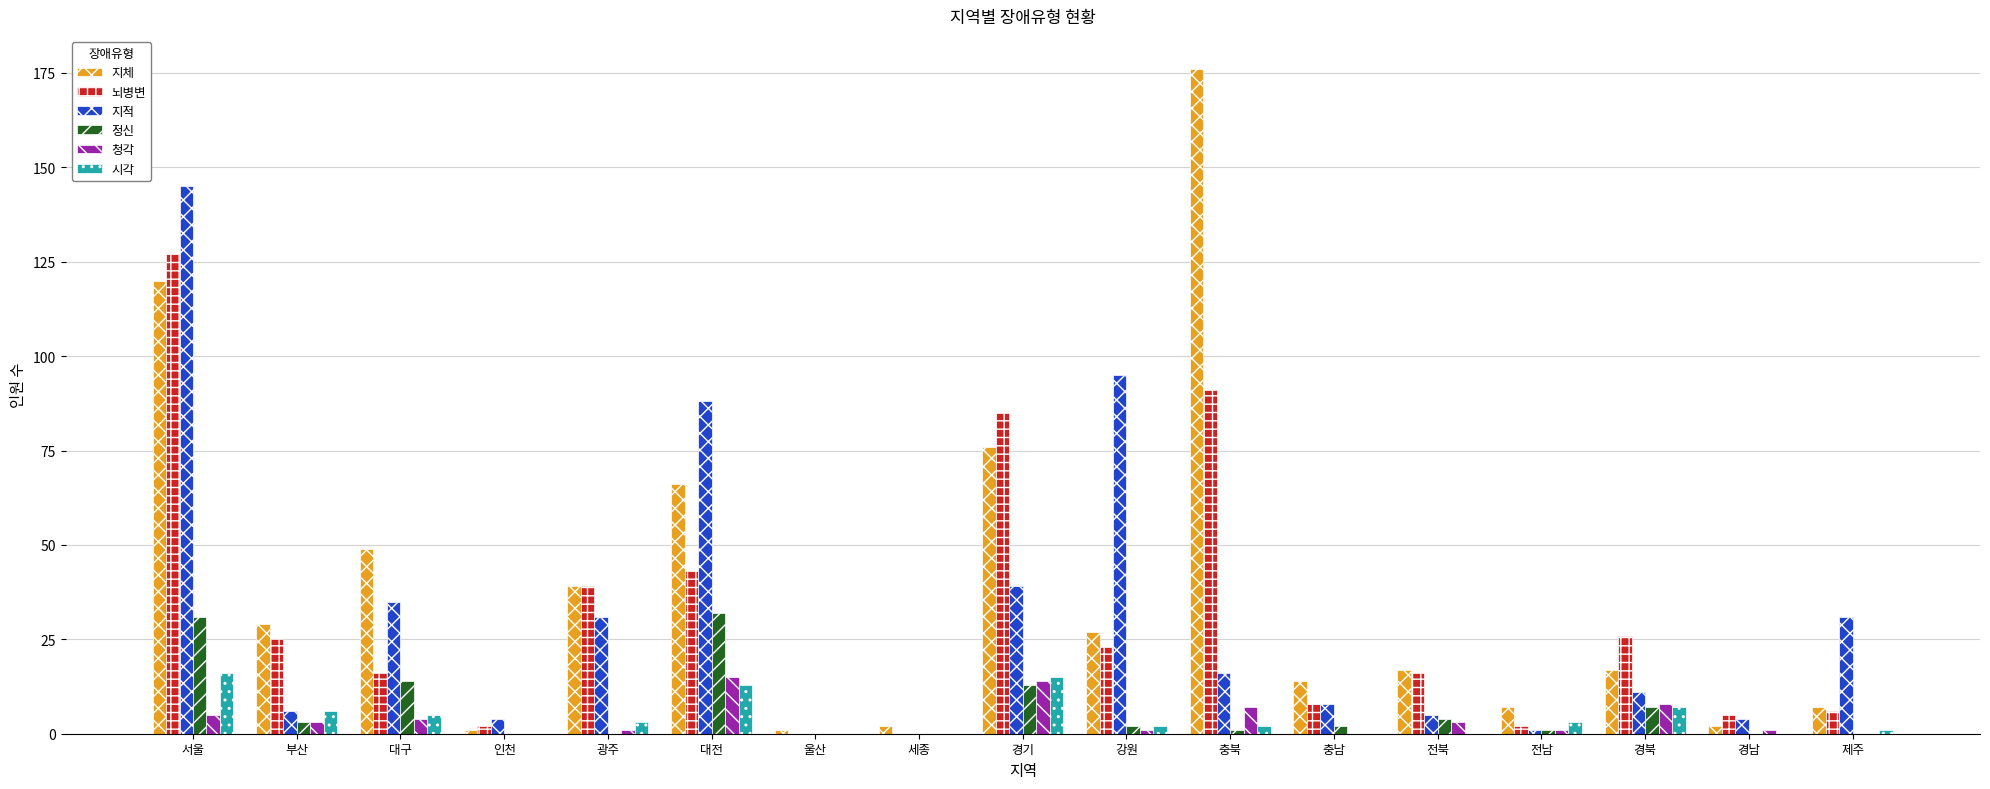

The 뇌병변 series shows -67 at 울산. True or false?

False